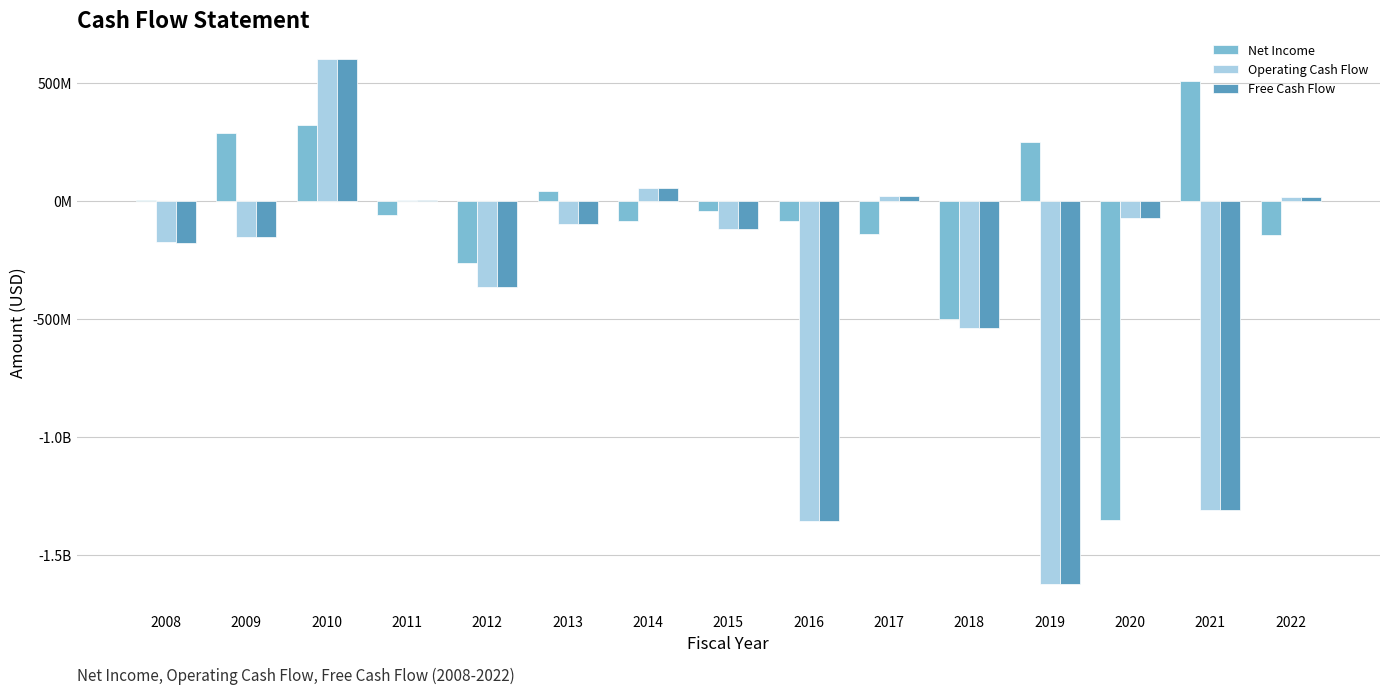

Which series has the largest range (max minus min)?

Operating Cash Flow